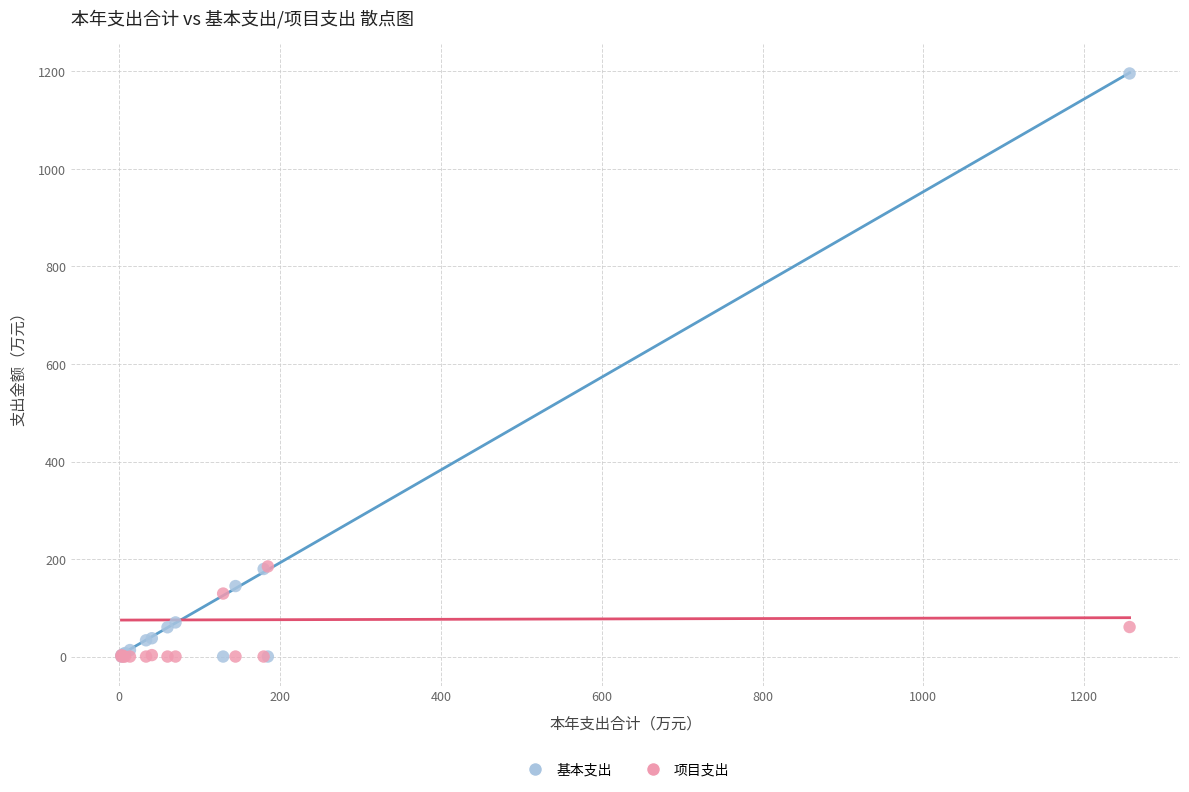

What are all the series names shown in the legend?

基本支出, 项目支出